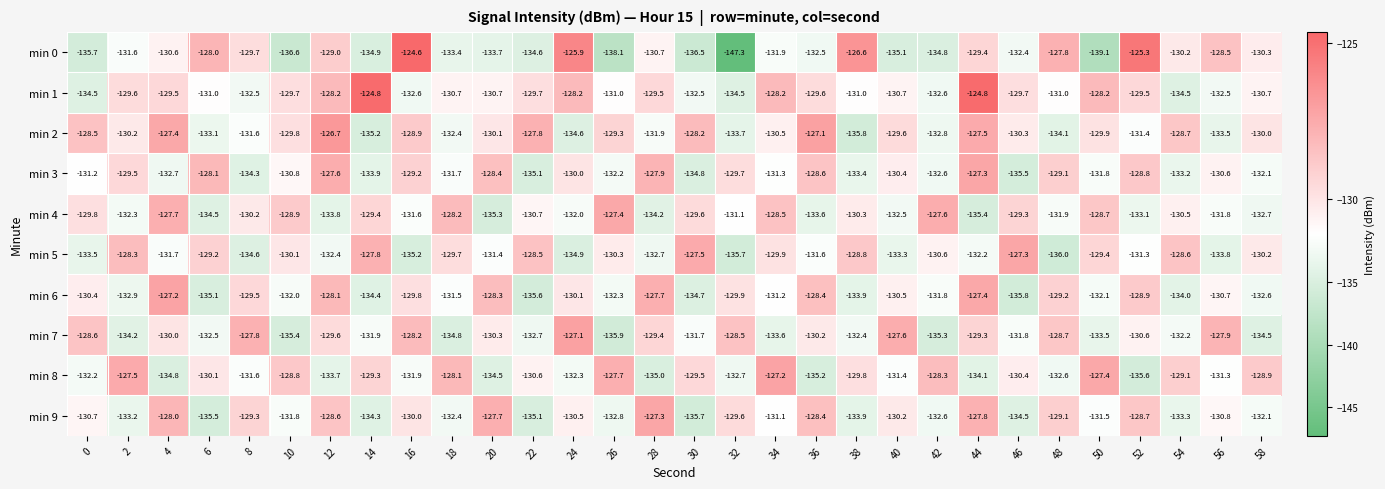

What is the difference between the maximum and second lowest values in the min 5 series?

8.4